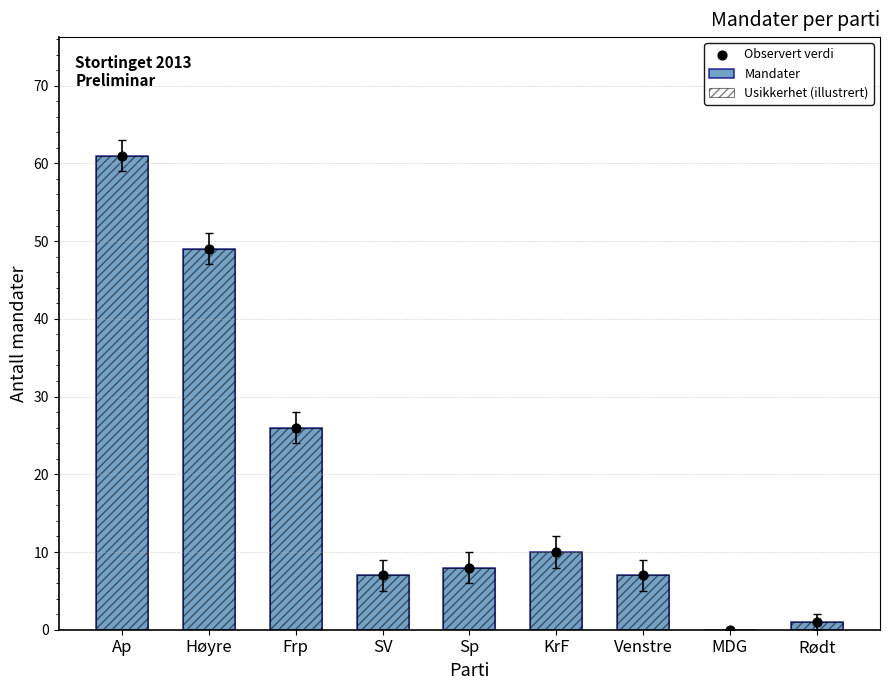

Which series has the largest Y range (max minus min)?

Mandater